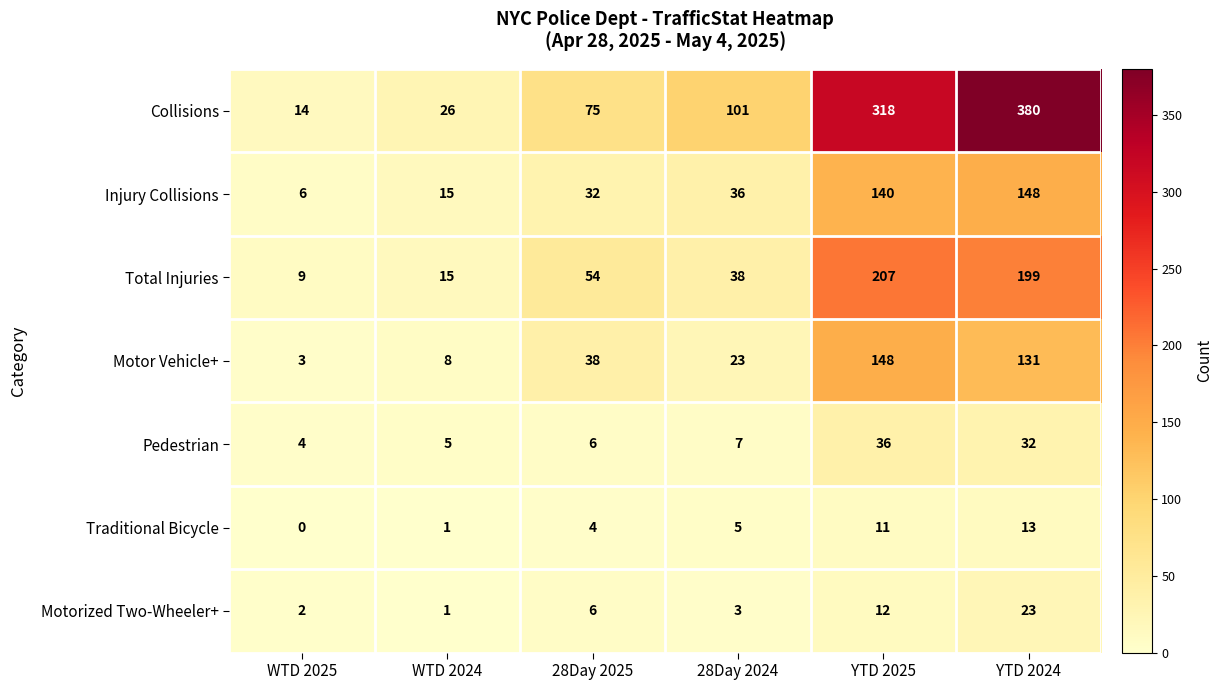

At YTD 2025, list the series in order from smallest to largest.

Traditional Bicycle, Motorized Two-Wheeler+, Pedestrian, Injury Collisions, Motor Vehicle+, Total Injuries, Collisions